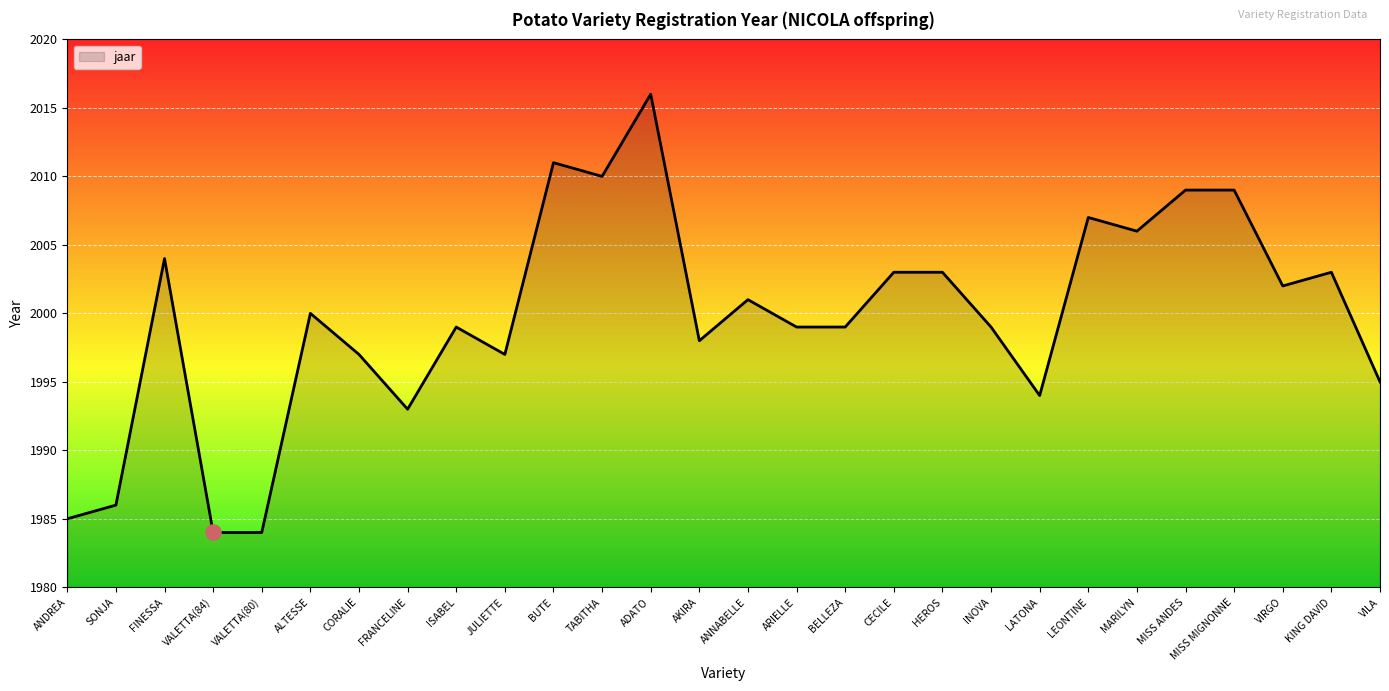

What is the change in value from JULIETTE to INOVA?

+2